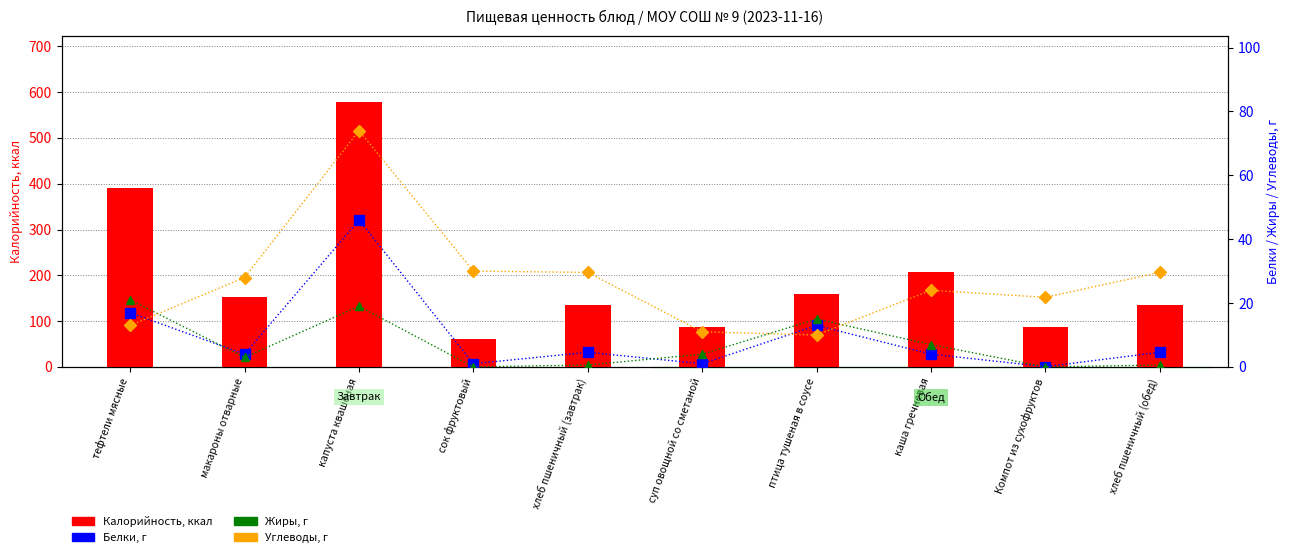

What is the difference between the second highest and second lowest values in the Углеводы series?

19.0